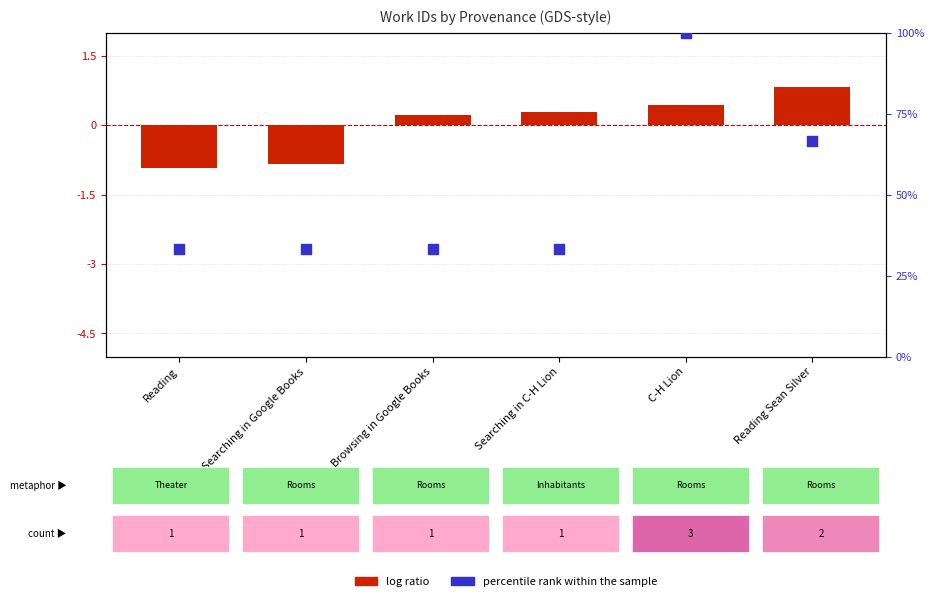

Which series contains the highest Y value?

percentile rank within the sample